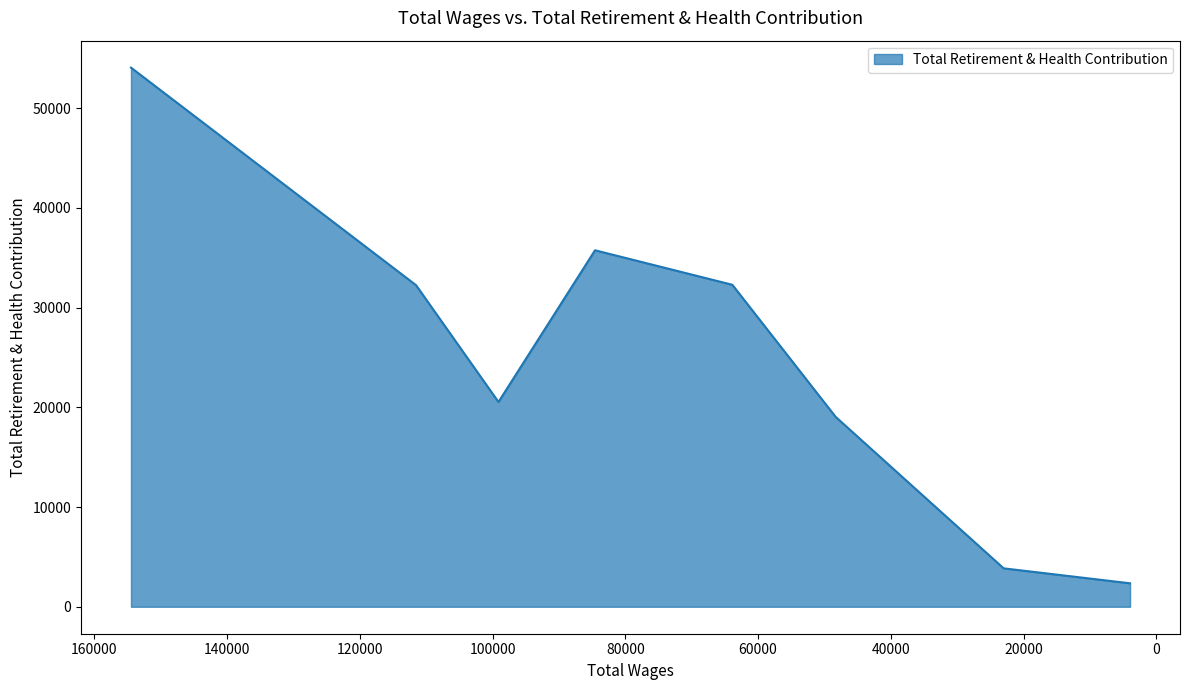

What is the smallest value displayed?

2353